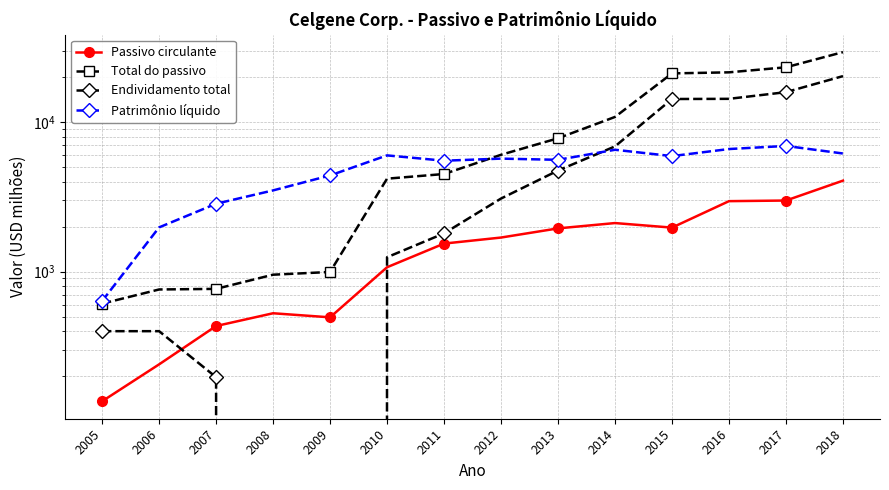

Reading left to right, list all the values displayed in this chart.

Passivo circulante: 2005=136	2006=240	2007=433	2008=527	2009=495	2010=1070	2011=1540	2012=1690	2013=1946	2014=2112	2015=1969	2016=2959	2017=2987	2018=4057
Total do passivo: 2005=611	2006=760	2007=767	2008=954	2009=995	2010=4182	2011=4493	2012=6040	2013=7788	2014=10815	2015=21134	2016=21486	2017=23220	2018=29319
Endividamento total: 2005=400	2006=400	2007=197	2008=0	2009=0	2010=1248	2011=1802	2012=3080	2013=4741	2014=6872	2015=14250	2016=14289	2017=15838	2018=20270
Patrimônio líquido: 2005=636	2006=1976	2007=2844	2008=3491	2009=4395	2010=5984	2011=5513	2012=5694	2013=5590	2014=6525	2015=5919	2016=6599	2017=6921	2018=6161